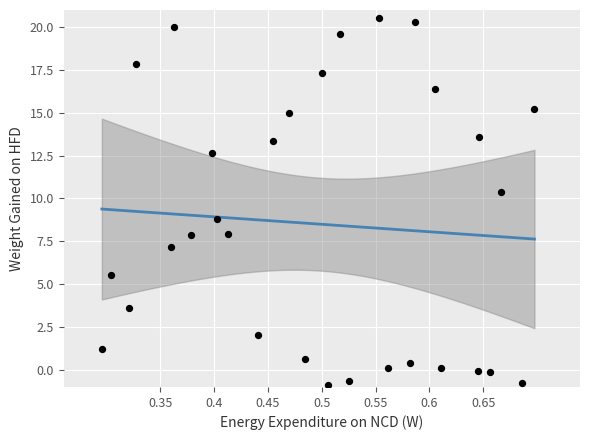

What is the range of X values (max minus min)?

0.4